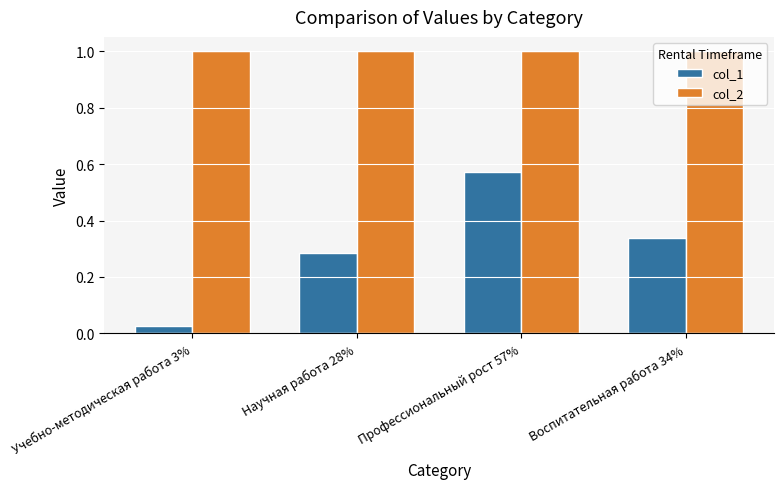

Read the col_2 value at Профессиональный рост 57%.

1.0